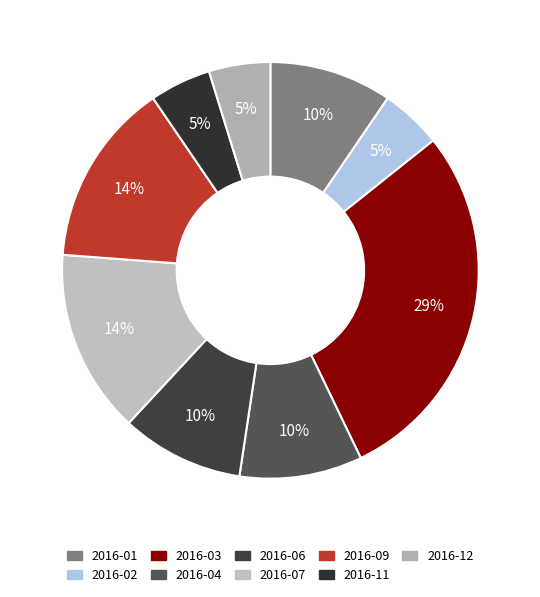

True or false: 2016-07 accounts for 5% of the total.

False